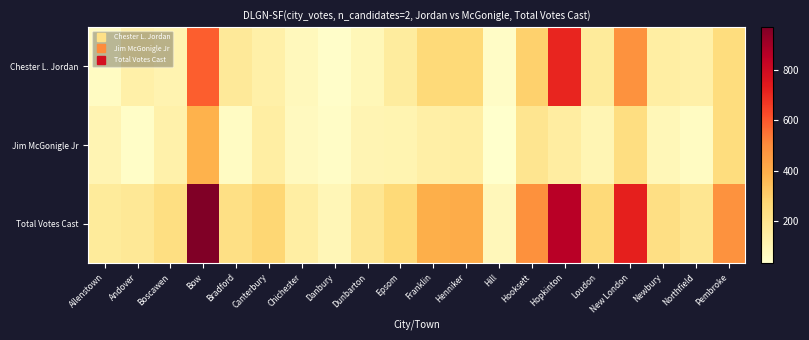

Reading right to left, transcribe all the data shown in this chart.

Chester L. Jordan: Pembroke=243	Northfield=131	Newbury=142	New London=485	Loudon=162	Hopkinton=706	Hooksett=291	Hill=50	Henniker=261	Franklin=258	Epsom=157	Dunbarton=86	Danbury=43	Chichester=75	Canterbury=130	Bradford=171	Bow=585	Boscawen=110	Andover=131	Allenstown=63
Jim McGonigle Jr: Pembroke=242	Northfield=62	Newbury=87	New London=237	Loudon=98	Hopkinton=149	Hooksett=197	Hill=34	Henniker=140	Franklin=134	Epsom=104	Dunbarton=102	Danbury=49	Chichester=68	Canterbury=143	Bradford=56	Bow=383	Boscawen=123	Andover=46	Allenstown=102
Total Votes Cast: Pembroke=485	Northfield=193	Newbury=229	New London=722	Loudon=260	Hopkinton=855	Hooksett=488	Hill=84	Henniker=401	Franklin=392	Epsom=261	Dunbarton=188	Danbury=92	Chichester=143	Canterbury=273	Bradford=227	Bow=968	Boscawen=233	Andover=177	Allenstown=165